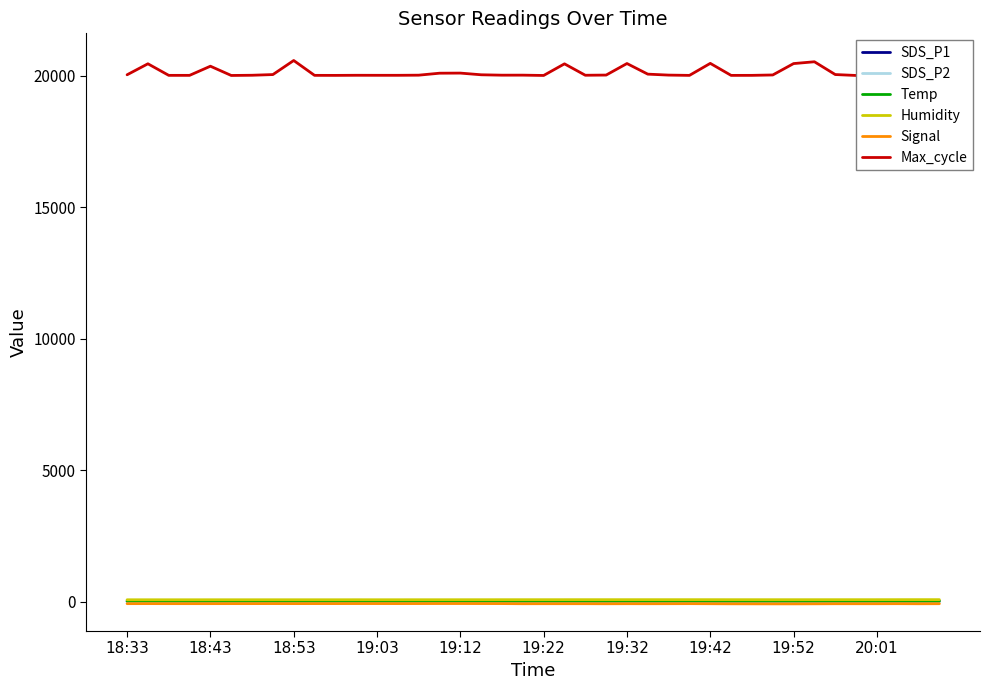

True or false: Signal and Humidity intersect in this chart.

False